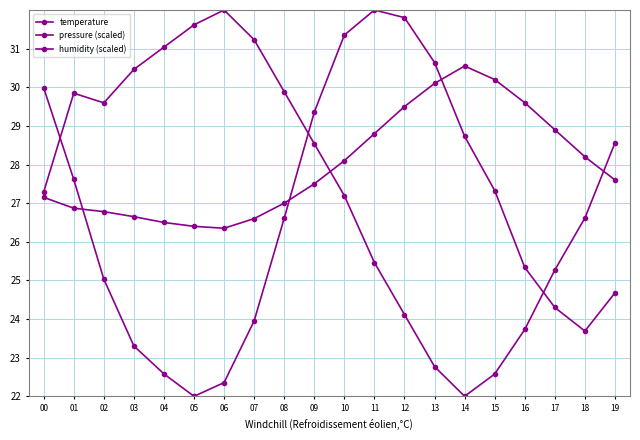

True or false: pressure (scaled) has a value of 12.3 at 10.

False